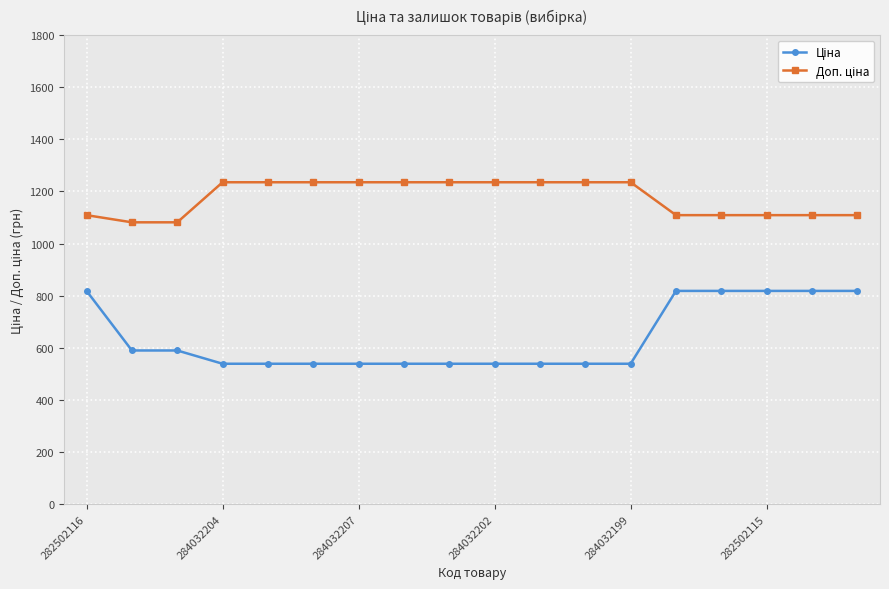

True or false: Ціна has more than 0 interior local peaks.

False